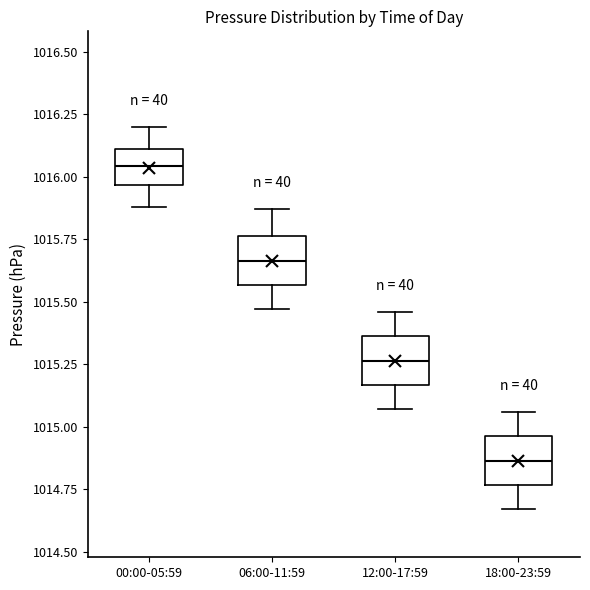

Reading left to right, transcribe this box plot: for each box, give where its median line is, the range the box spans, and where its two whiskers end, as read against the y-axis. The values are not printed on the chart, so give them approximately, as read against the axis.

00:00-05:59: median 1016.05, box 1015.95 to 1016.10, whiskers 1015.90 to 1016.20
06:00-11:59: median 1015.65, box 1015.55 to 1015.75, whiskers 1015.45 to 1015.85
12:00-17:59: median 1015.25, box 1015.15 to 1015.35, whiskers 1015.05 to 1015.45
18:00-23:59: median 1014.85, box 1014.75 to 1014.95, whiskers 1014.65 to 1015.05